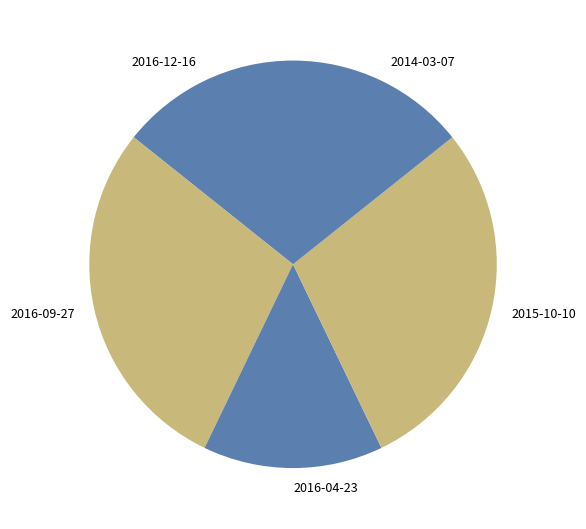

Between 2016-12-16 and 2016-09-27, which is larger?

2016-09-27